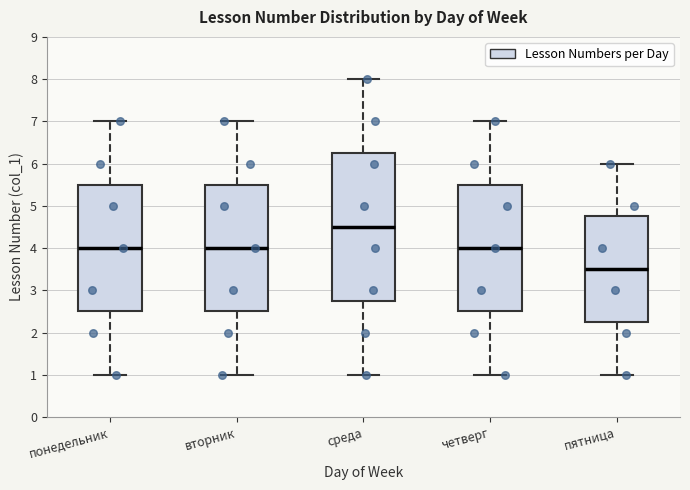

Which box's median line is the highest?

среда